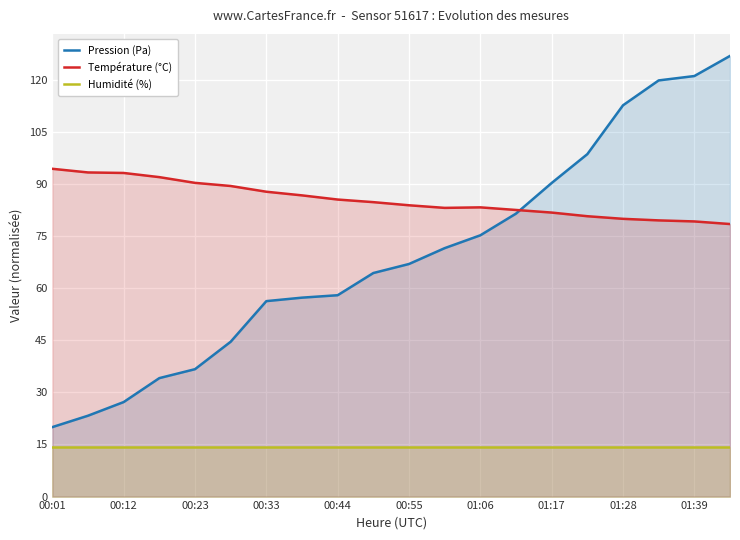

Does the chart display data point markers on the line(s)?

No